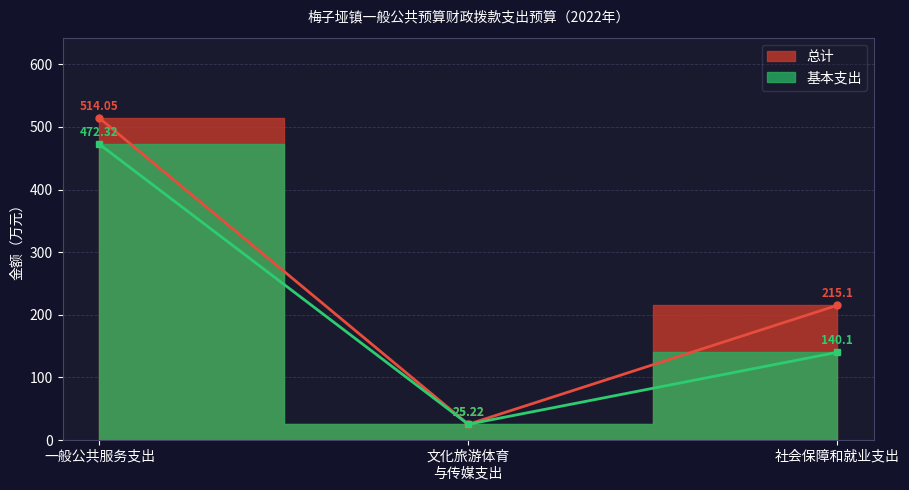

Rank the series at 社会保障和就业支出 from highest to lowest value.

总计, 基本支出